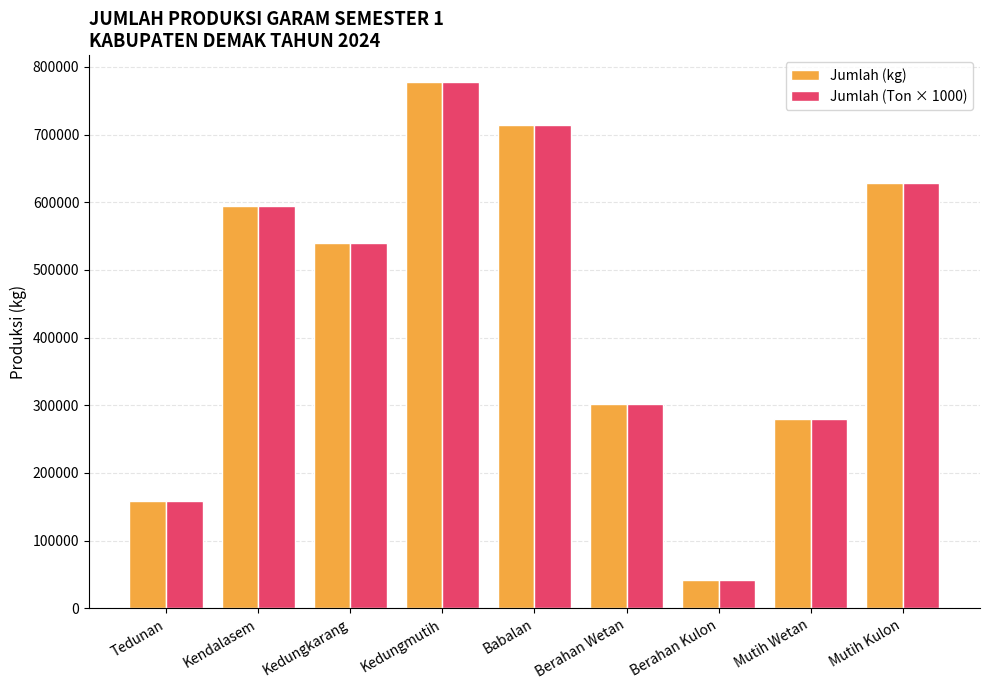

Reading right to left, list all the values displayed in this chart.

Jumlah (kg): 629028	280281	41786	302533	713686	778255	540536	594812	158610
Jumlah (Ton × 1000): 629028	280281	41786	302533	713686	778255	540536	594812	158610